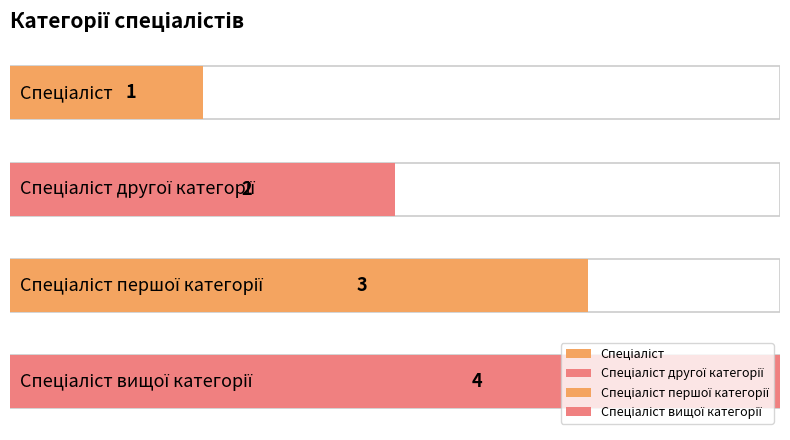

Which category has the highest value across all series?

Спеціаліст вищої категорії